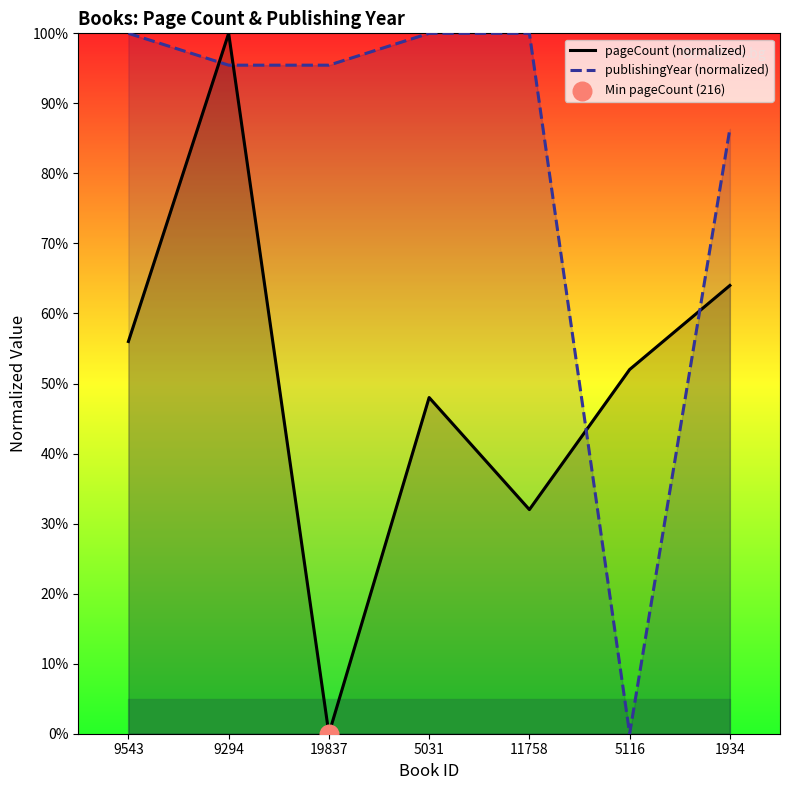

Which series reaches the maximum Y coordinate?

pageCount (normalized)